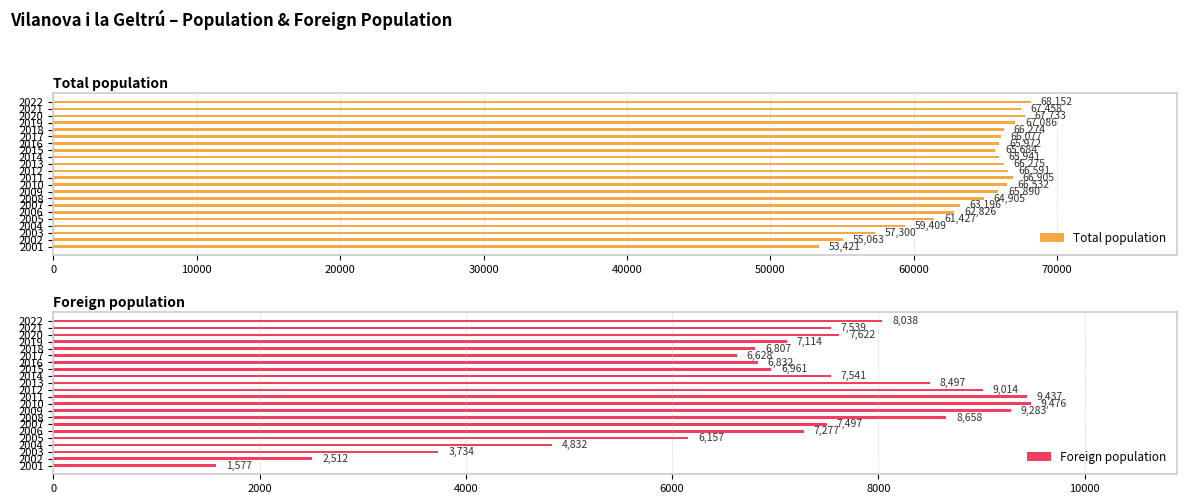

True or false: Foreign population has a value of 8497 at 2013.

True